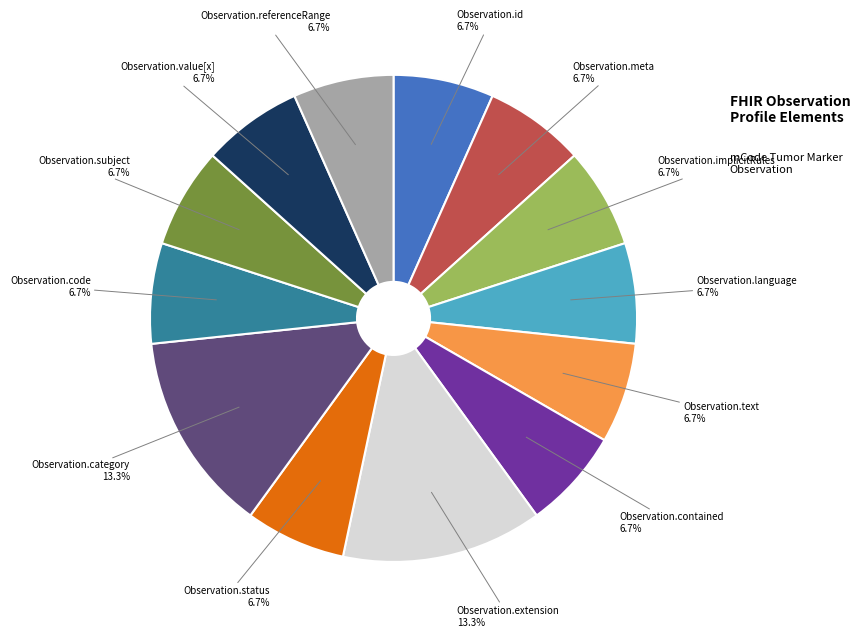

True or false: Observation.implicitRules accounts for 16% of the total.

False